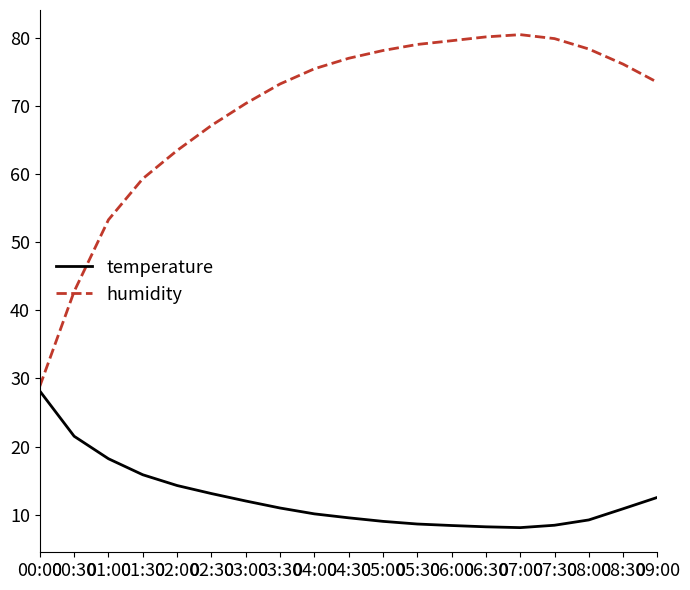

At how many categories does at least one series exceed 36?

18